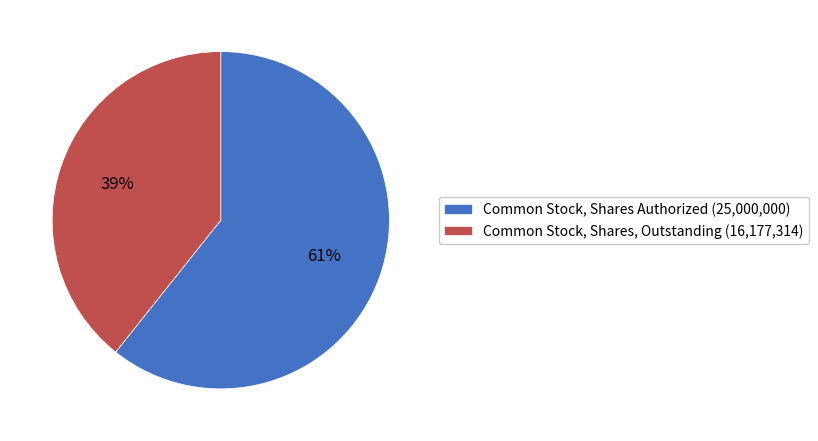

Which slice is the largest?

Common Stock, Shares Authorized